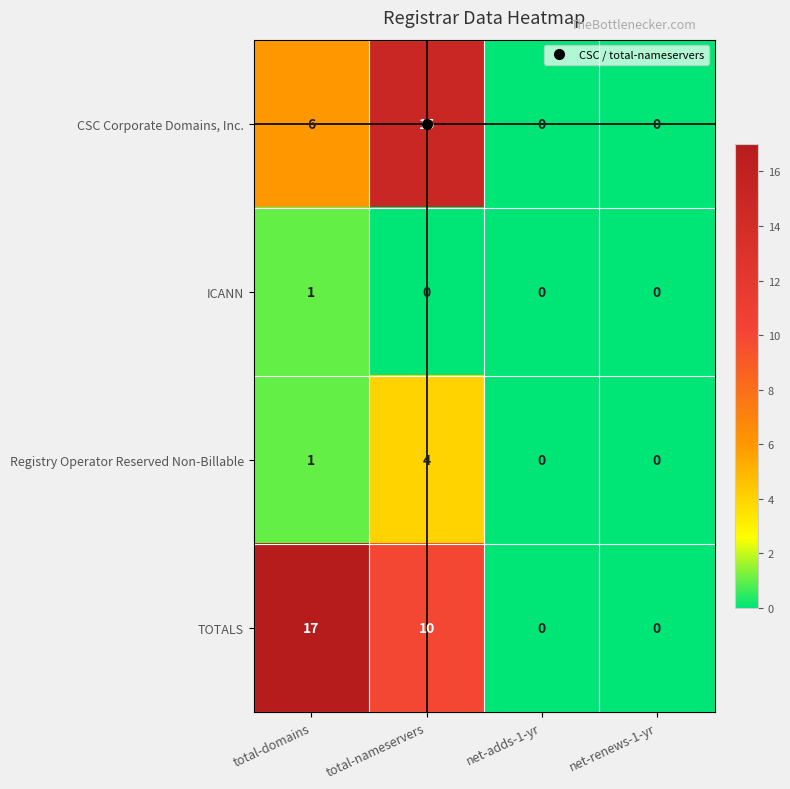

How many distinct data groups are displayed?

4